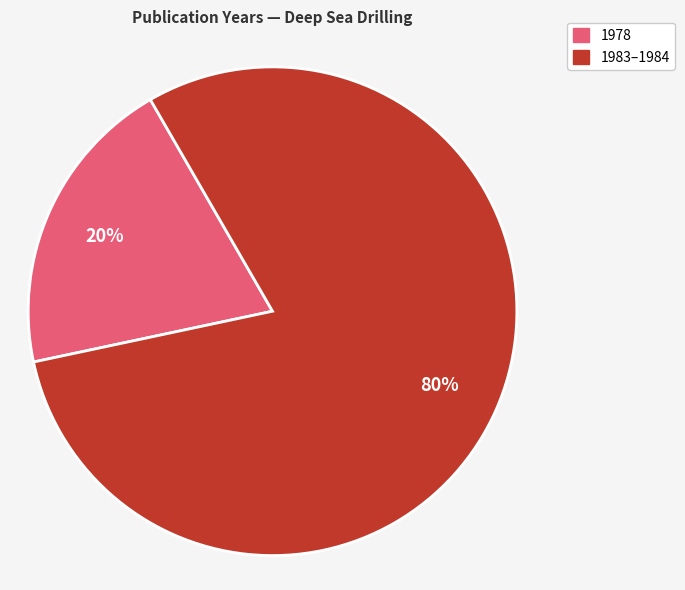

Is there a majority slice in this chart?

Yes